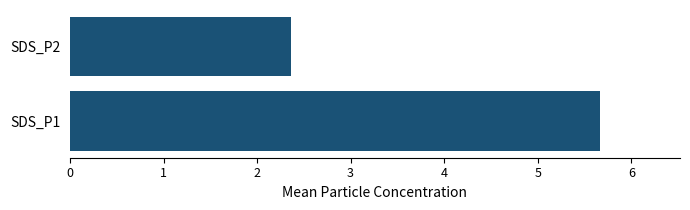

At 14, list the series in order from smallest to largest.

SDS_P2, SDS_P1